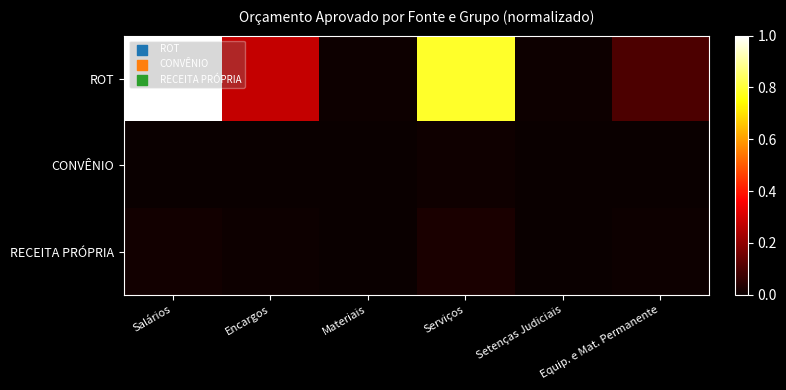

Which has a higher value, Equip. e Mat. Permanente or Encargos?

Encargos